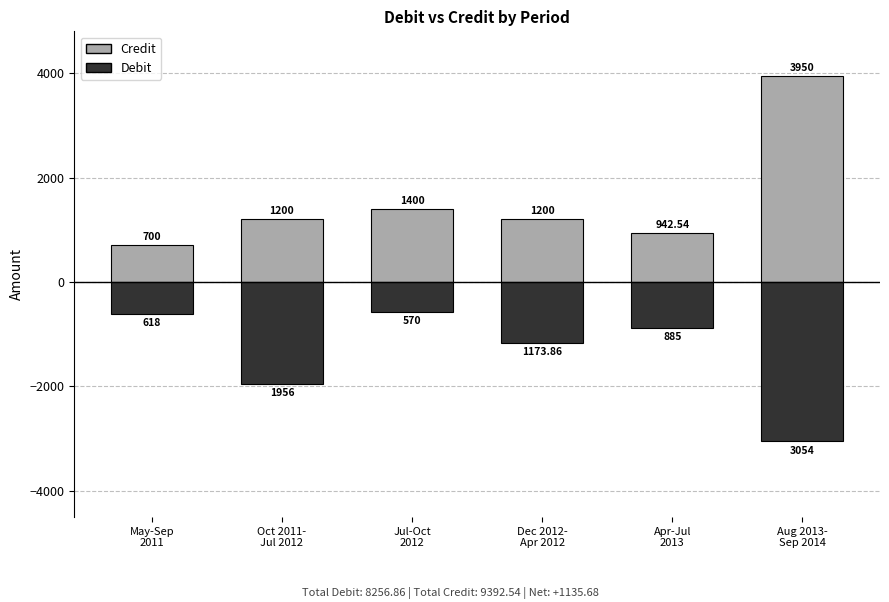

At how many categories does at least one series exceed 1802?

1